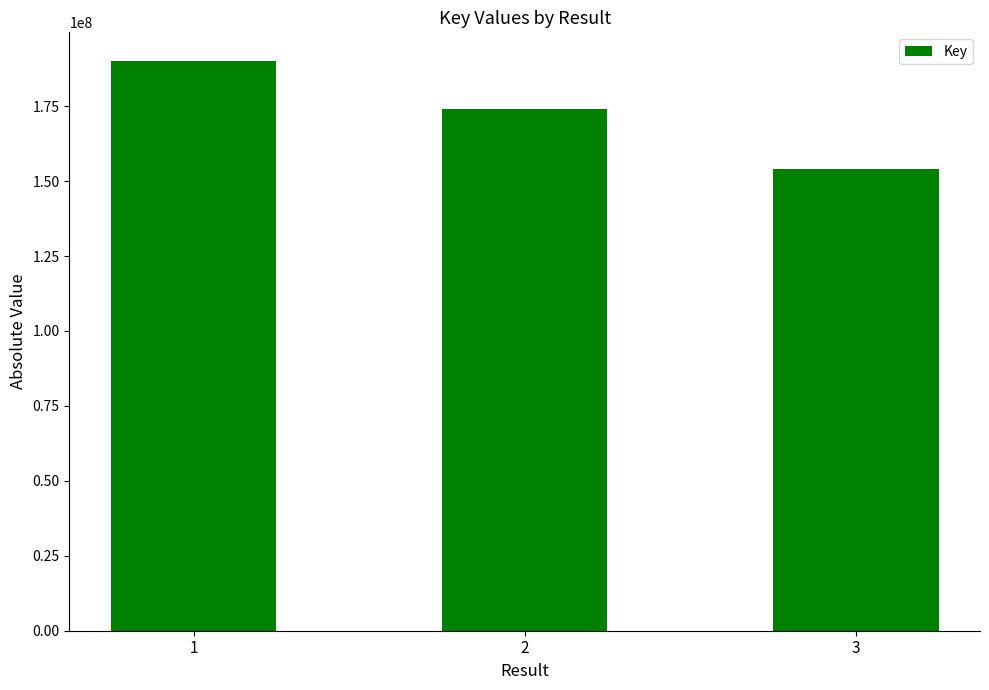

Where does the data first go above 174020070?

1